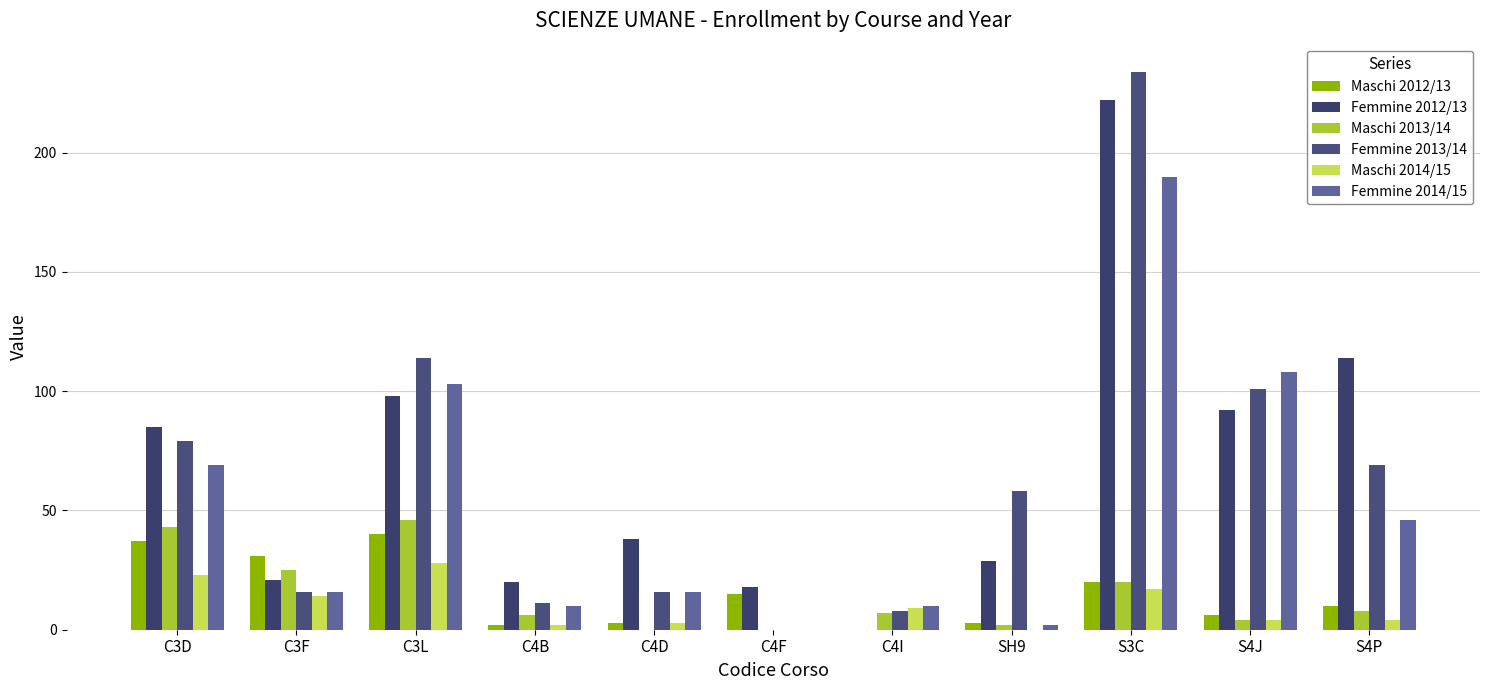

List the labels in order of Femmine 2013/14 value, largest first.

S3C, C3L, S4J, C3D, S4P, SH9, C3F, C4D, C4B, C4I, C4F